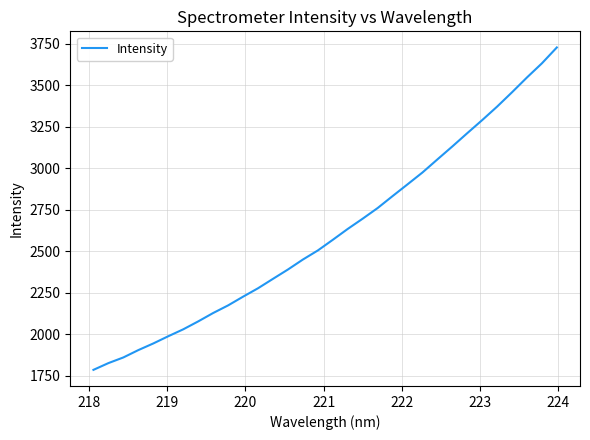

What is the greatest value displayed?

3728.9